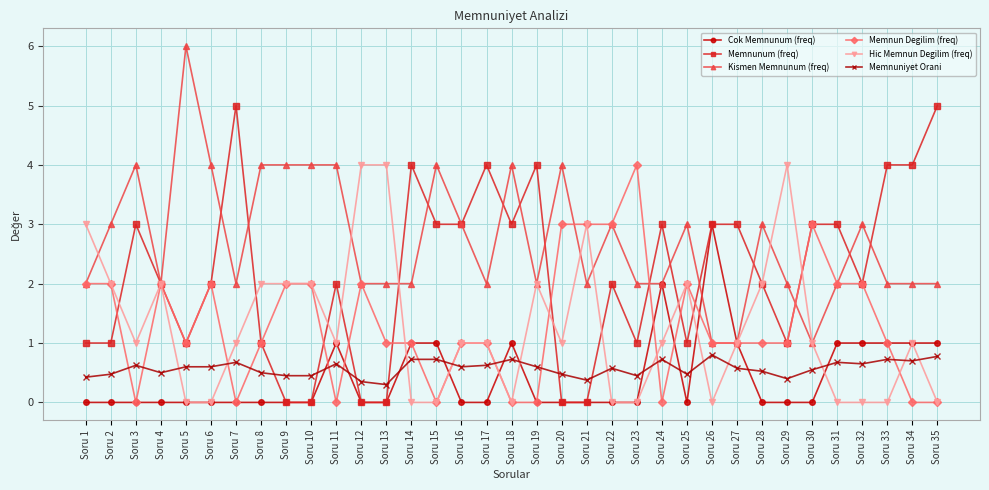

Between Soru 2 and Soru 22, which series saw the biggest shift?

Hic Memnun Degilim (freq)